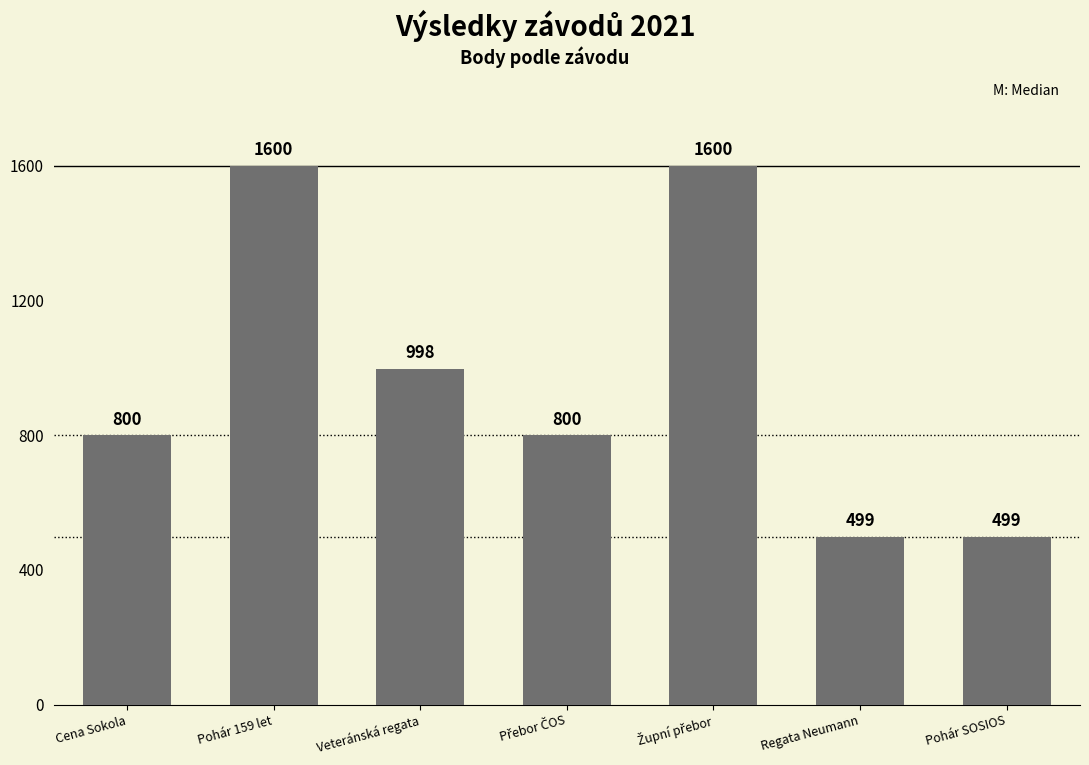

What is the label of the 7th bar from the right?

Cena Sokola